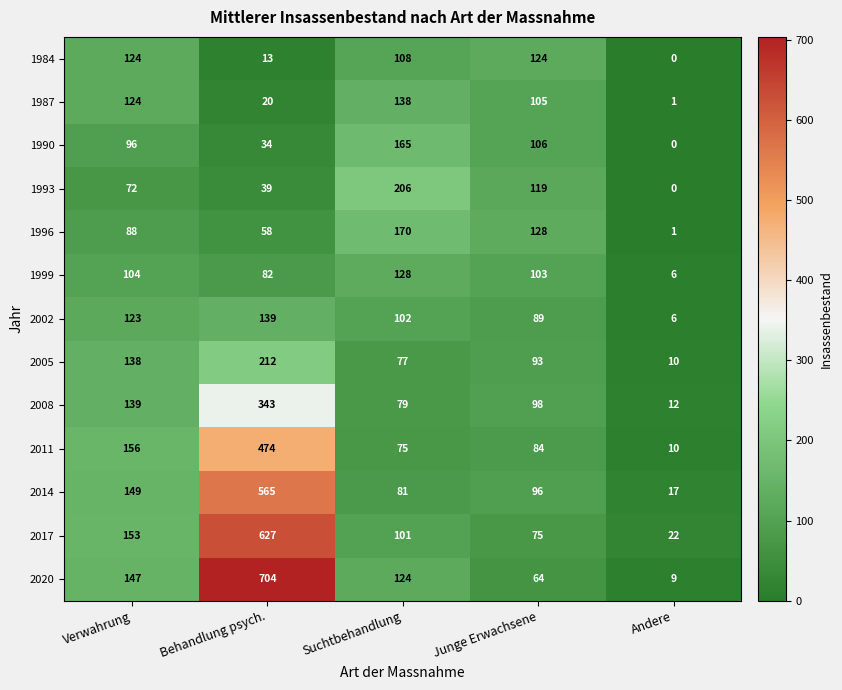

At which category is the sum across all series the highest?

Behandlung psych.